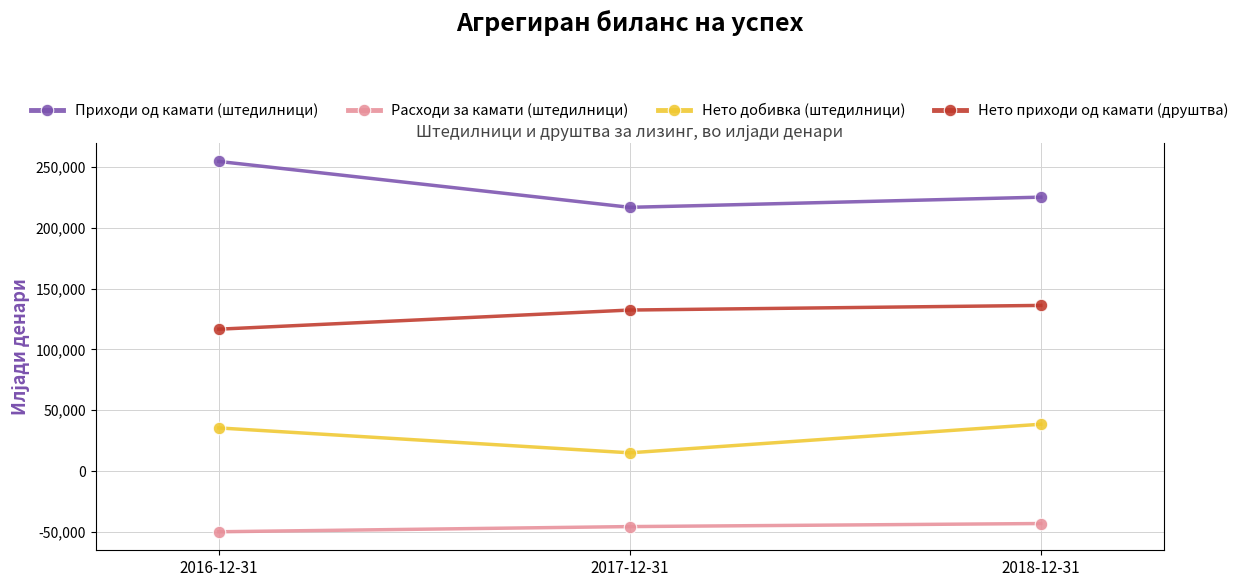

How many values in the Нето приходи од камати (друштва) series are below 132355?

1